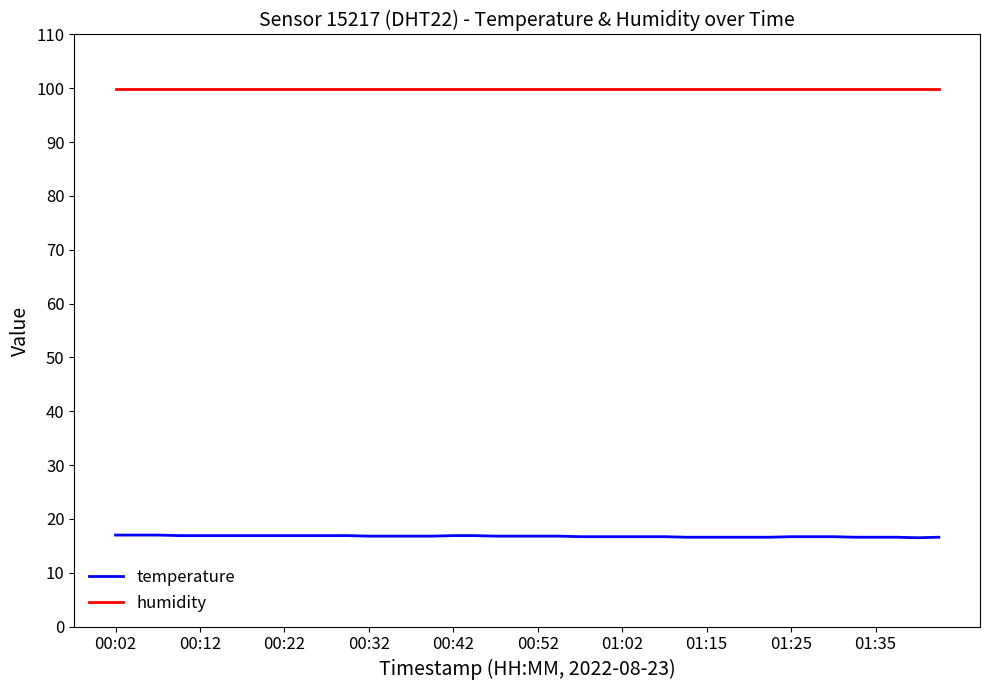

Which series has the largest total across all categories?

humidity